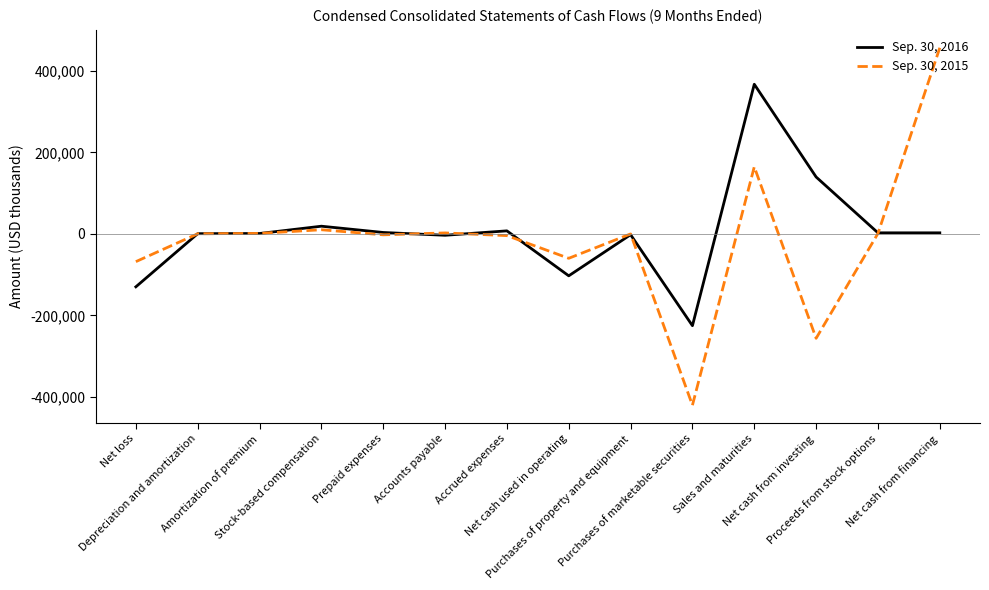

What is the smallest value displayed?

-420734